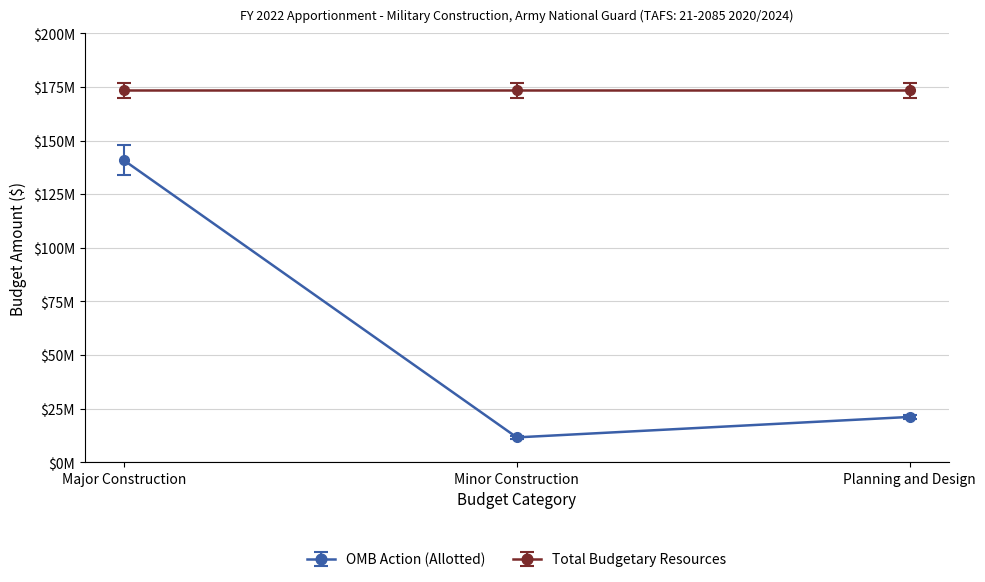

Does the chart have visible grid lines?

Yes